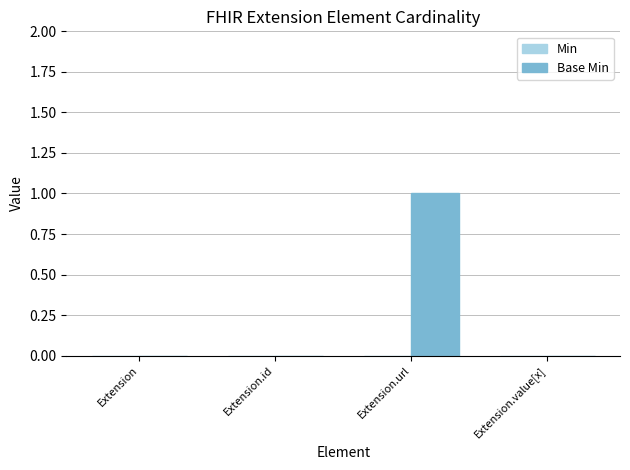

The chart shows a value of 0 at Extension.value[x]. True or false?

True